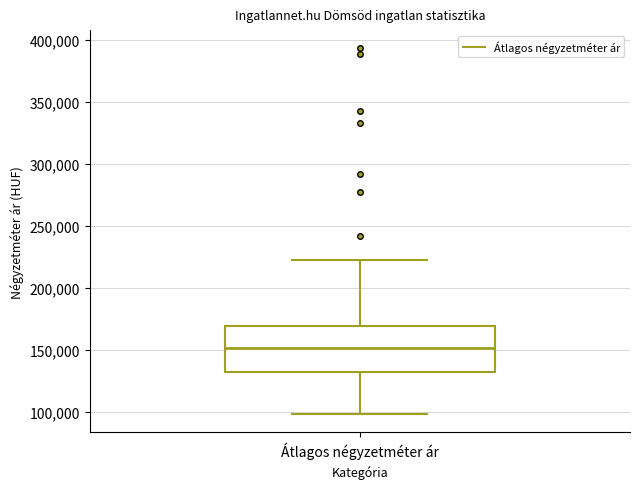

Where does the upper whisker of the box for Átlagos négyzetméter ár end on the y-axis? The values are not printed on the chart, so give them approximately, as read against the axis.

220000